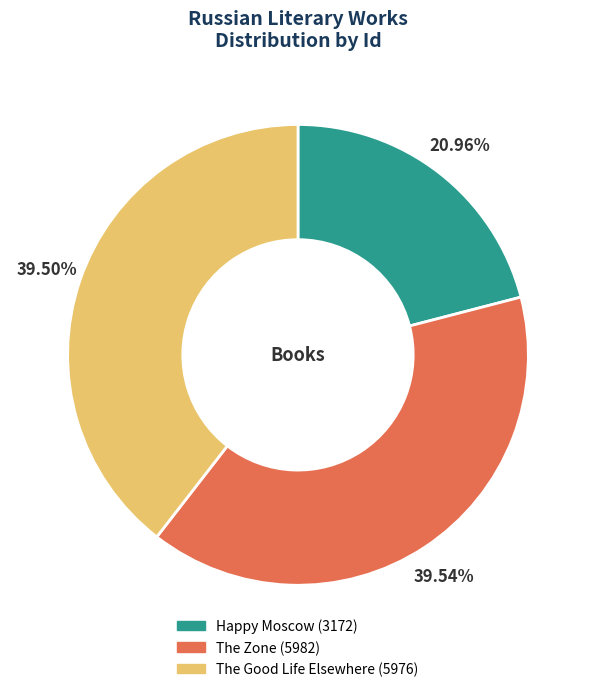

Which category has the smallest portion of the pie?

Happy Moscow